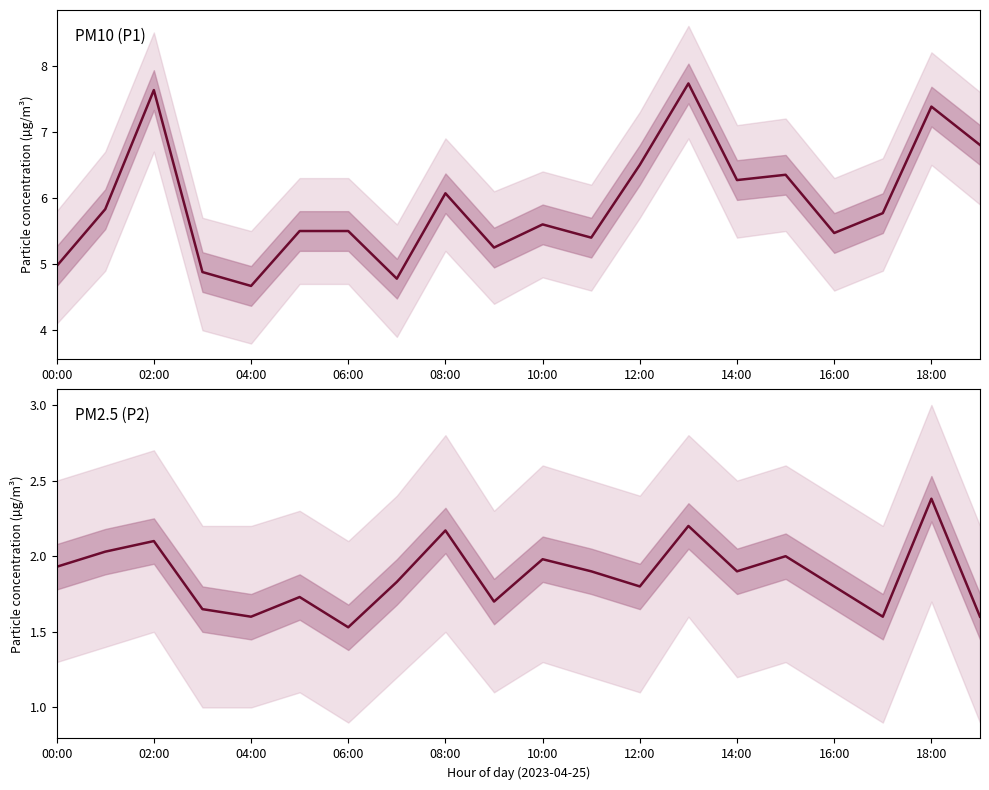

What is the greatest value displayed?

7.7